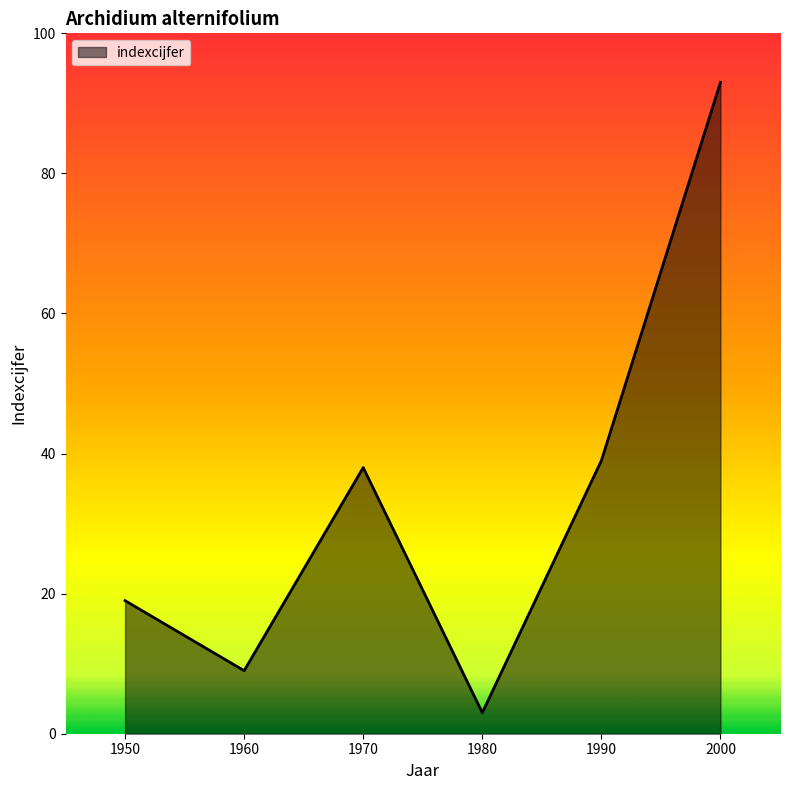

What is the minimum value shown in the chart?

3